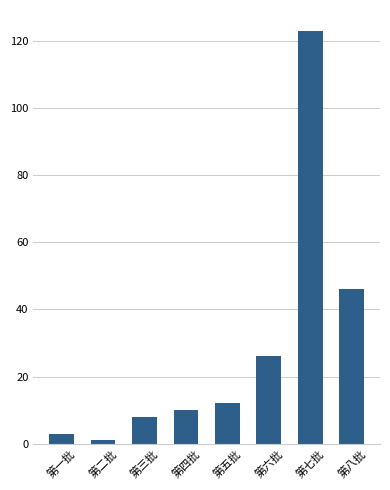

Where is the data nearest to the value 62?

第八批